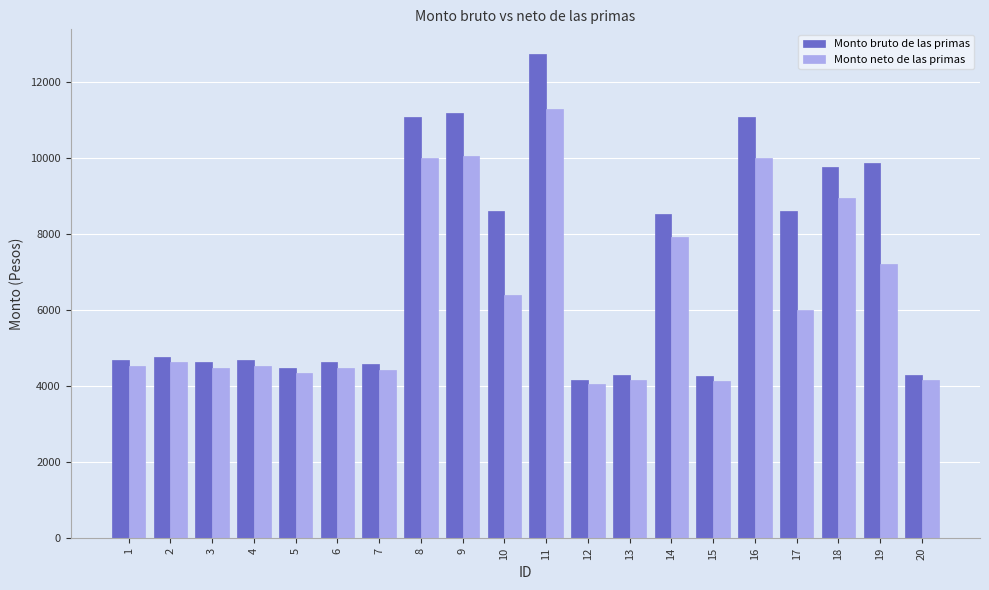

Read the Monto bruto de las primas value at 8.

11080.0